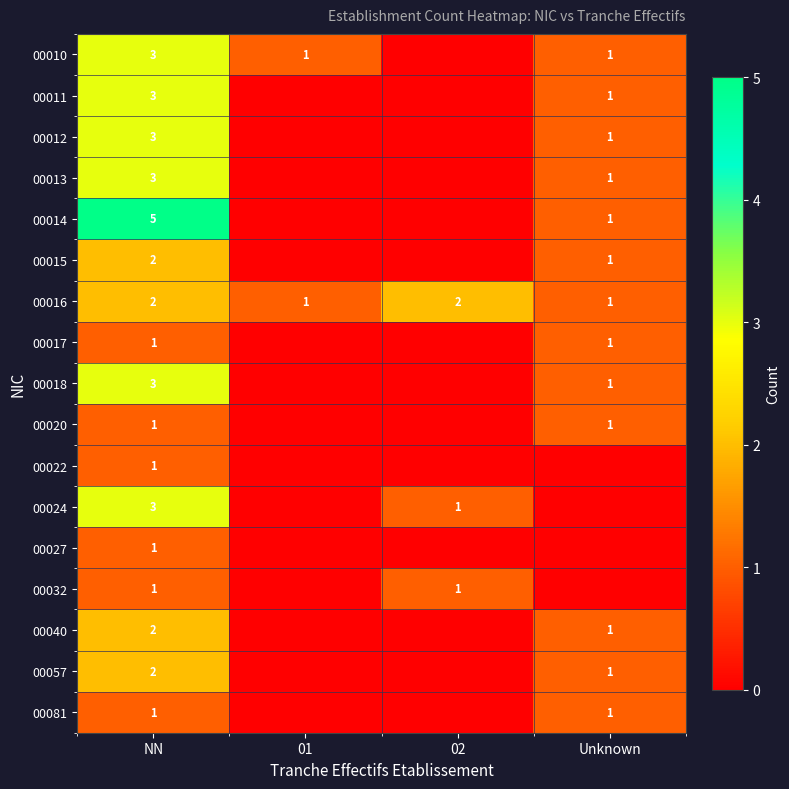

The value of 00017 at Unknown is 1. True or false?

True